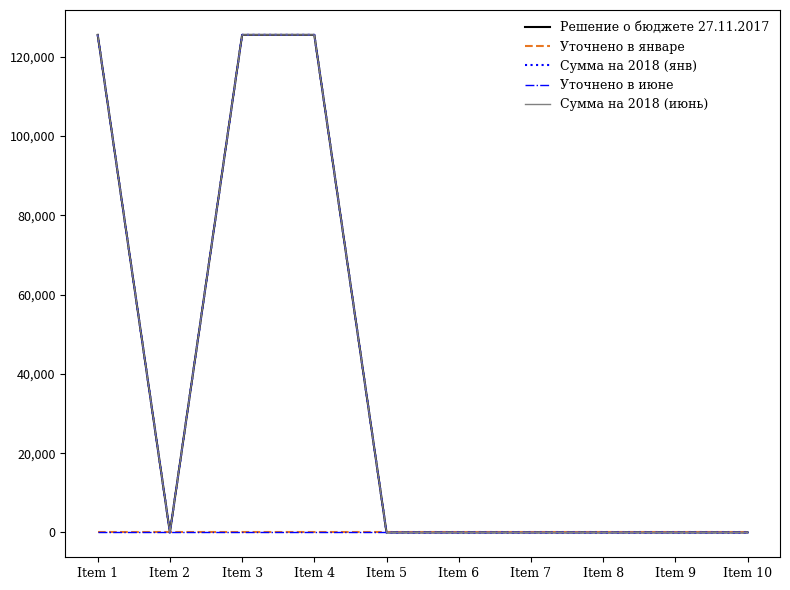

Does the chart display data point markers on the line(s)?

No